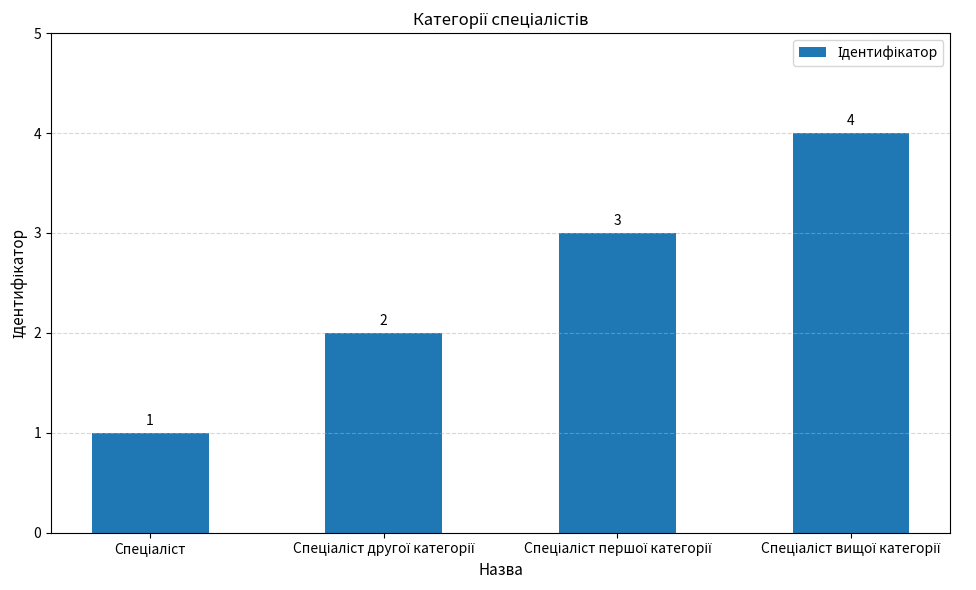

Reading left to right, extract all data points from this chart.

1	2	3	4